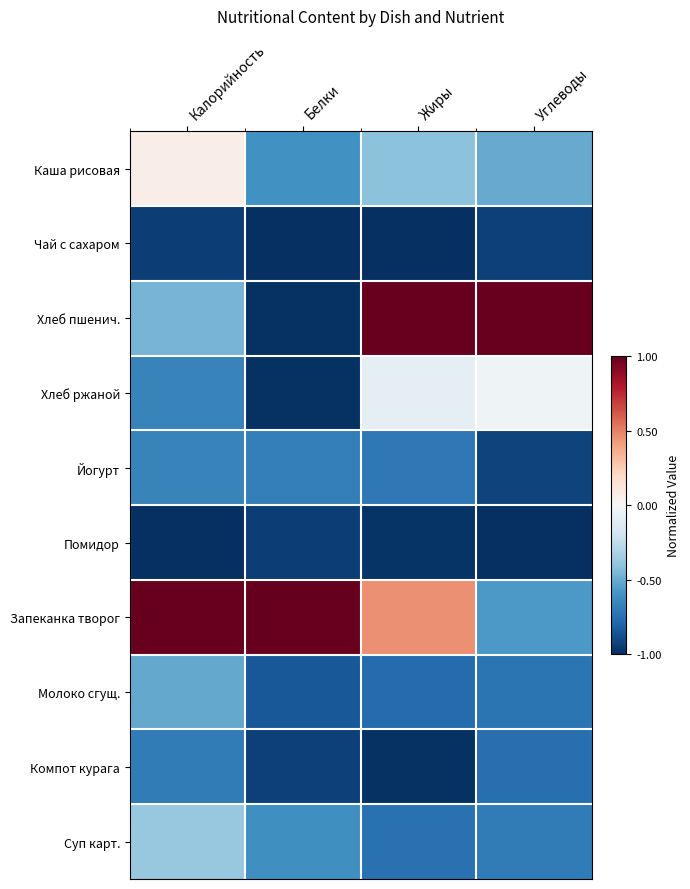

What is the total value across all series at Белки?

-6.6